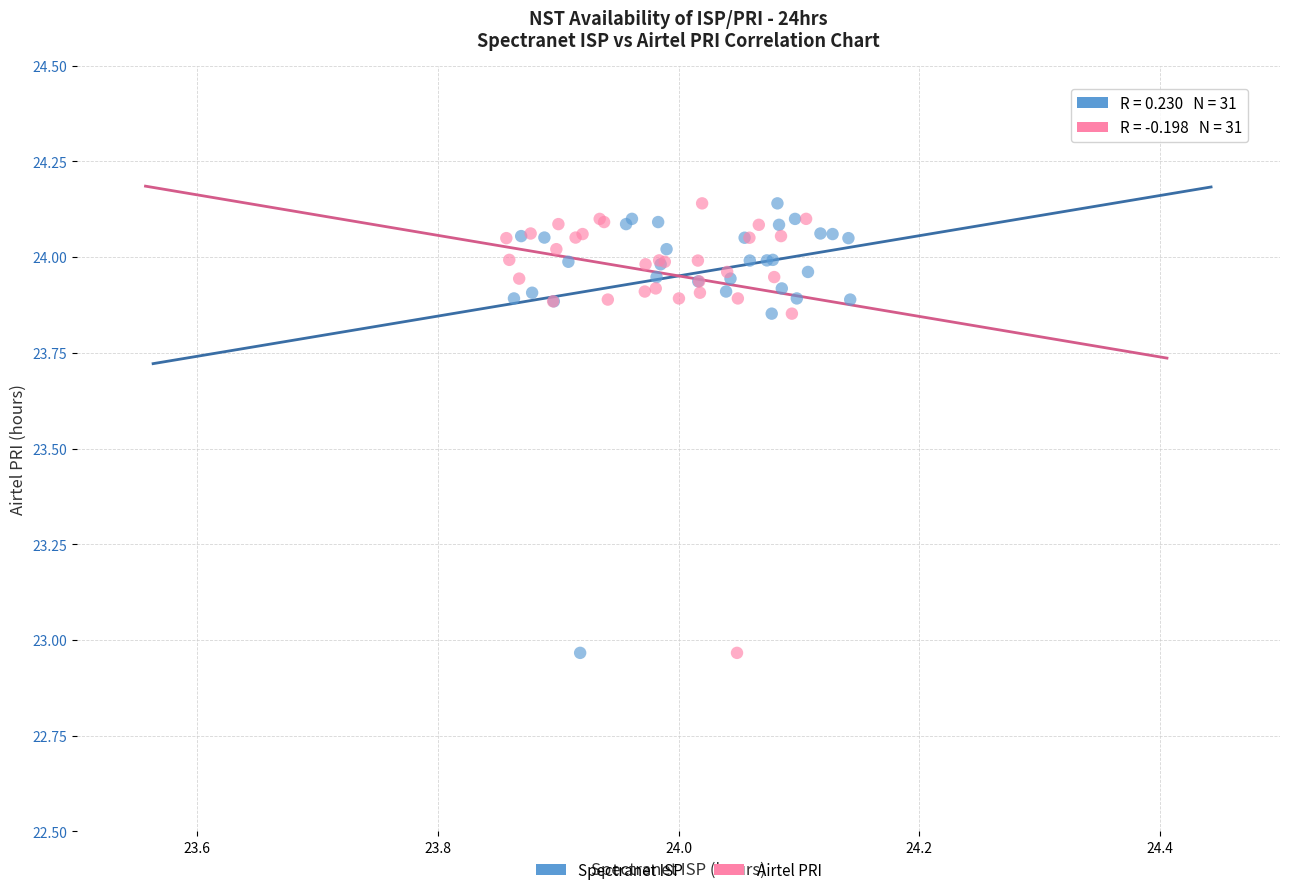

What are all the series names shown in the legend?

Spectranet ISP, Airtel PRI